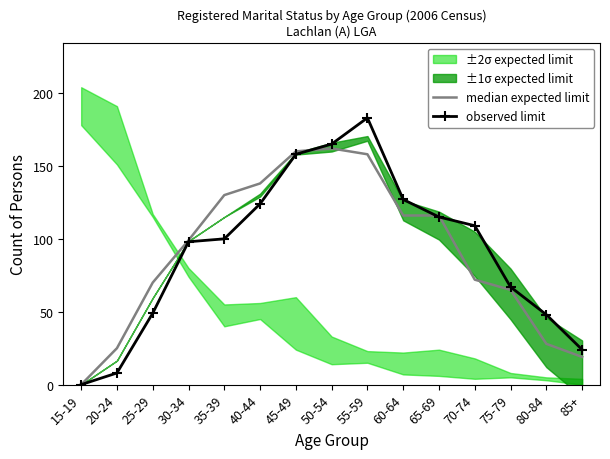

Is it true that observed limit equals 8 at 20-24?

True